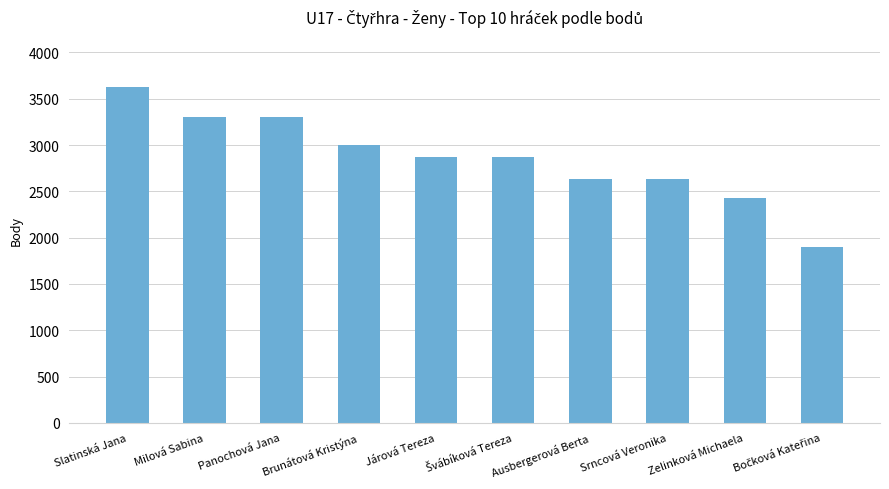

Which has a higher value, Járová Tereza or Zelinková Michaela?

Járová Tereza